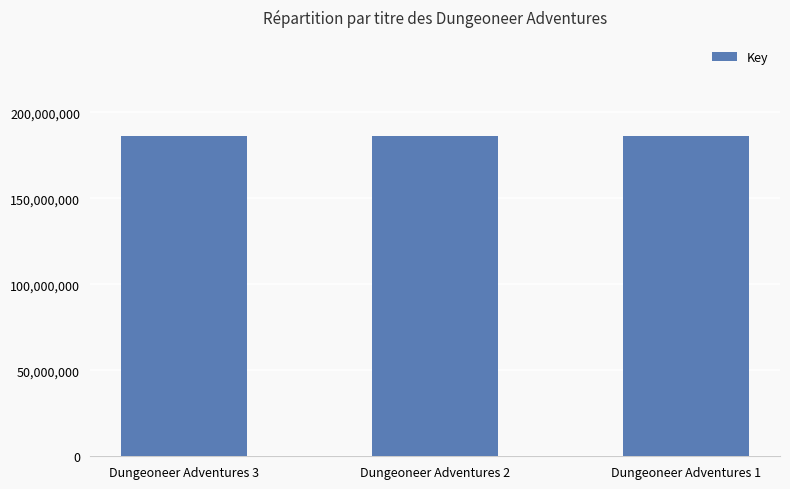

What is the change in value from Dungeoneer Adventures 3 to Dungeoneer Adventures 2?

-834